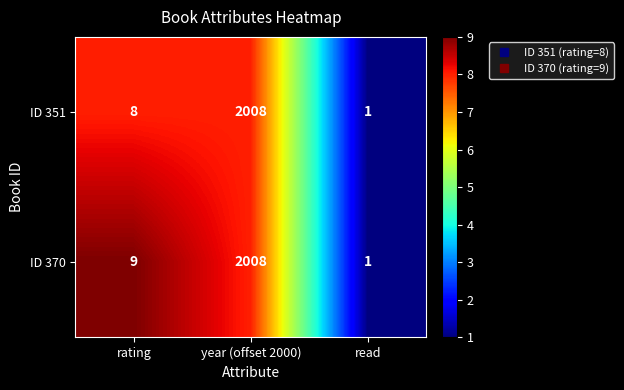

List the series in order of their overall mean, lowest first.

ID 351, ID 370